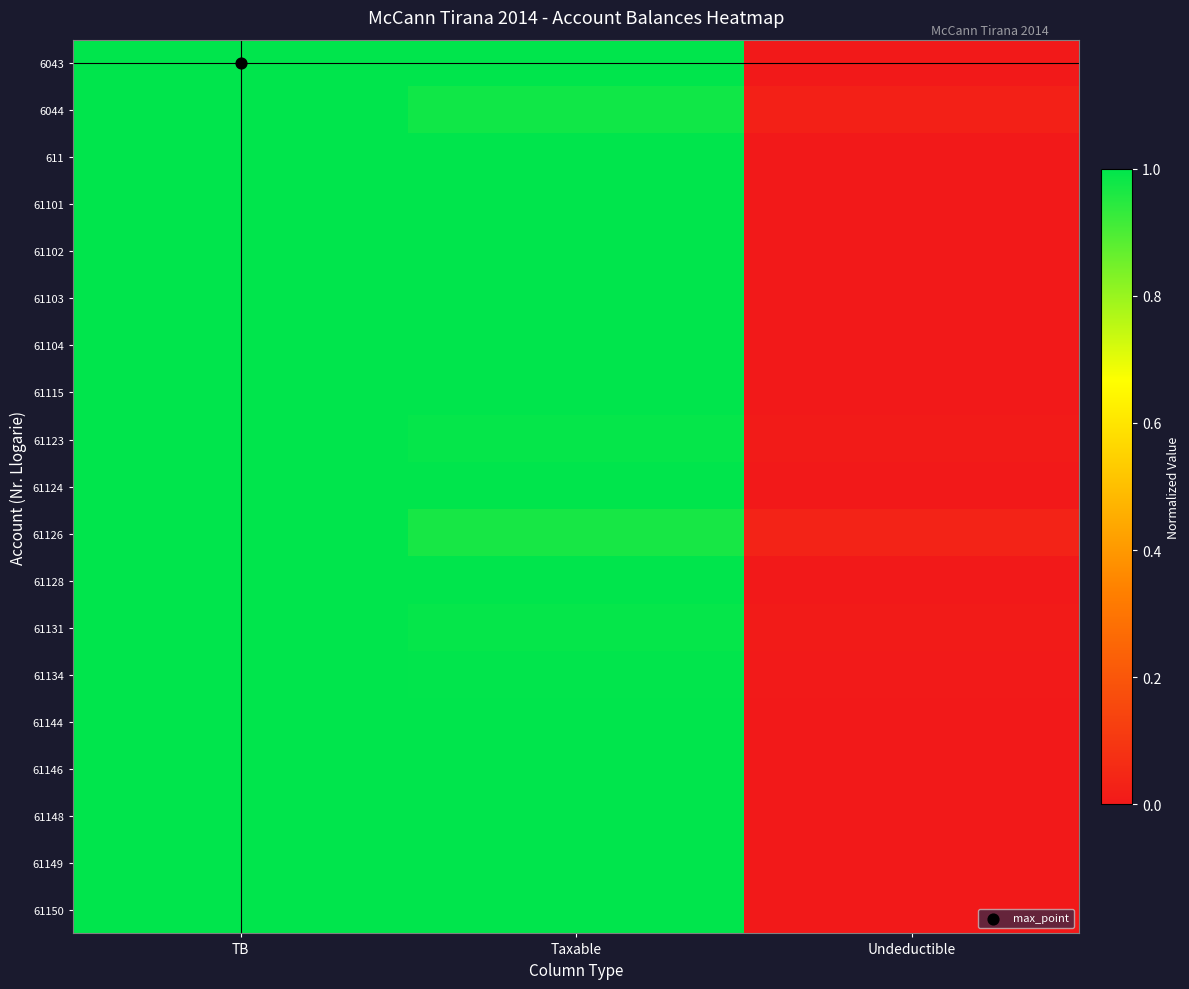

Which label corresponds to the smallest value in the chart?

Undeductible